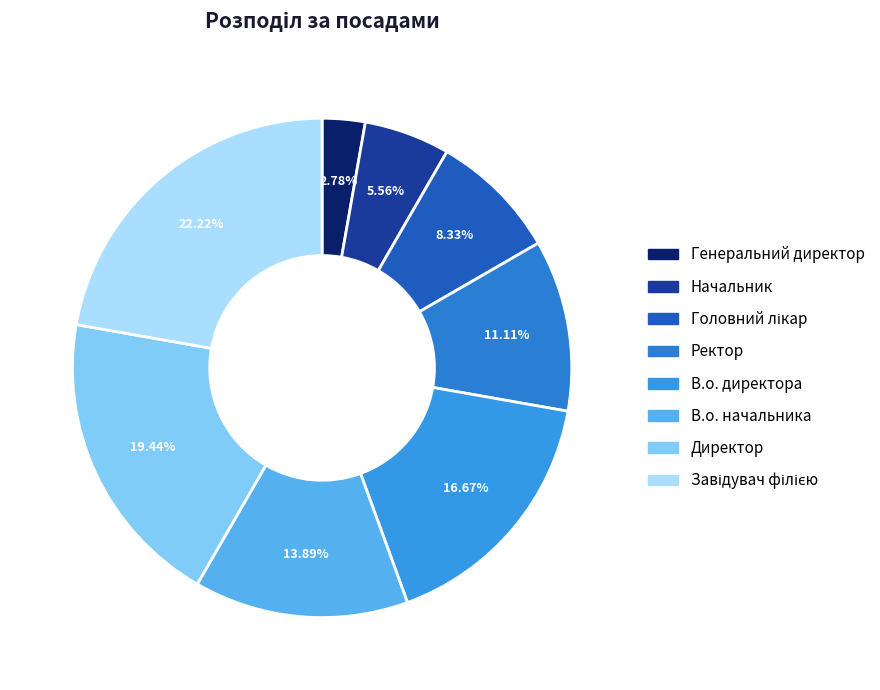

What percentage is the В.о. директора slice, to the nearest percent?

17%